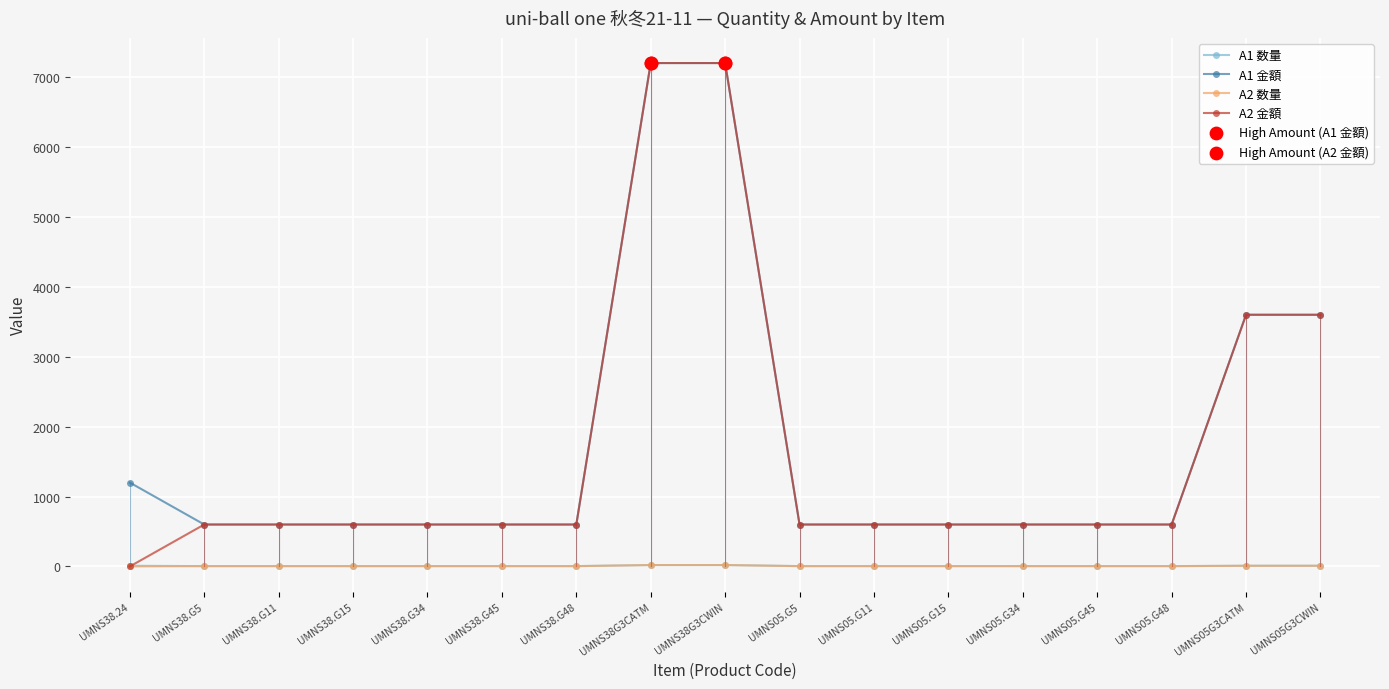

At how many categories does at least one series exceed 2730?

4